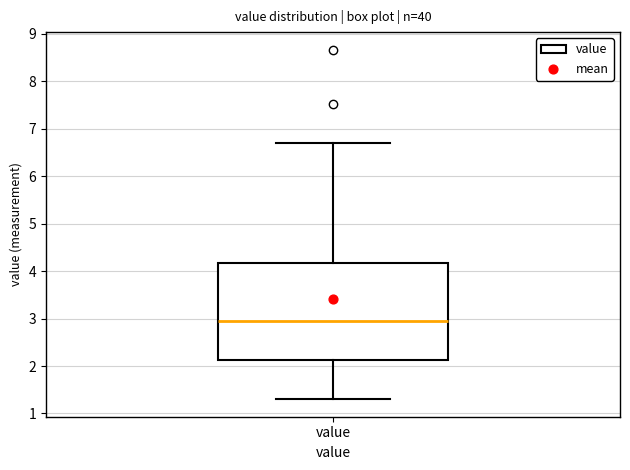

Transcribe this box plot: give where the median line is, the range the box spans, and where the two whiskers end, as read against the y-axis. The values are not printed on the chart, so give them approximately, as read against the axis.

median 3.0, box 2.1 to 4.2, whiskers 1.3 to 6.7